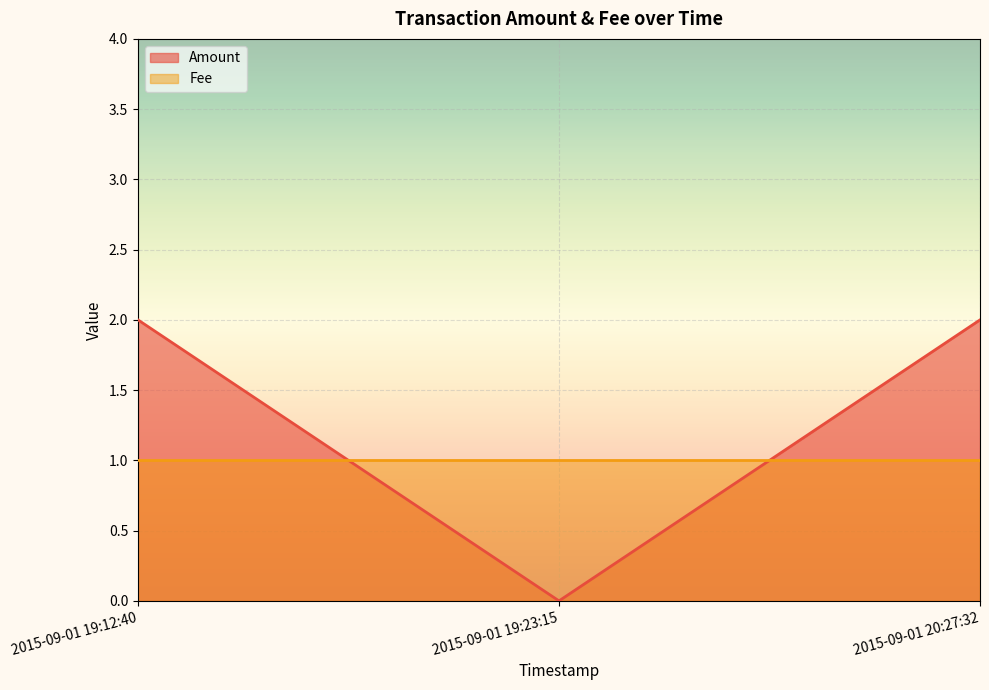

How many positive values are there?

2